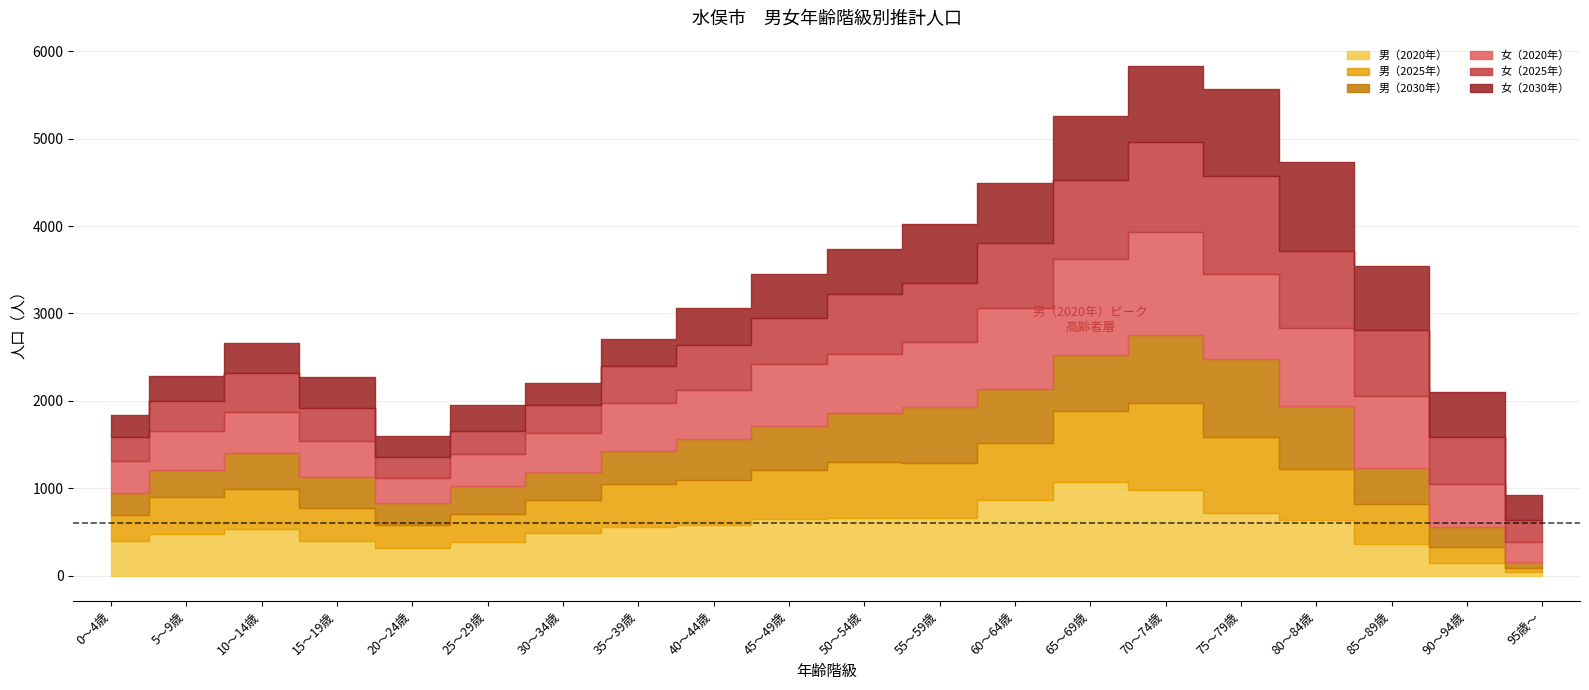

Which category has the lowest value across all series?

95歳～